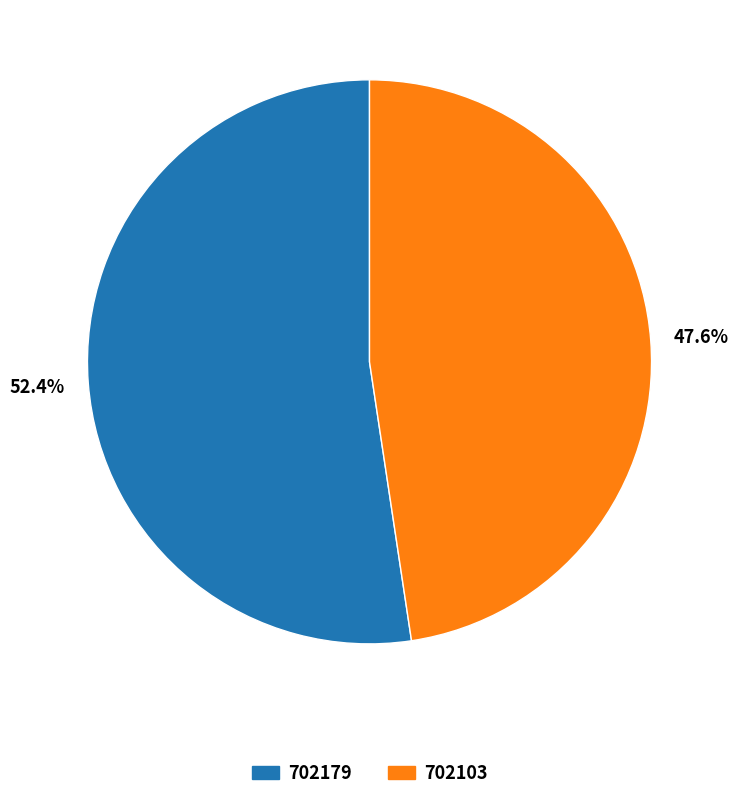

To the nearest percent, what portion does 702103 represent?

48%